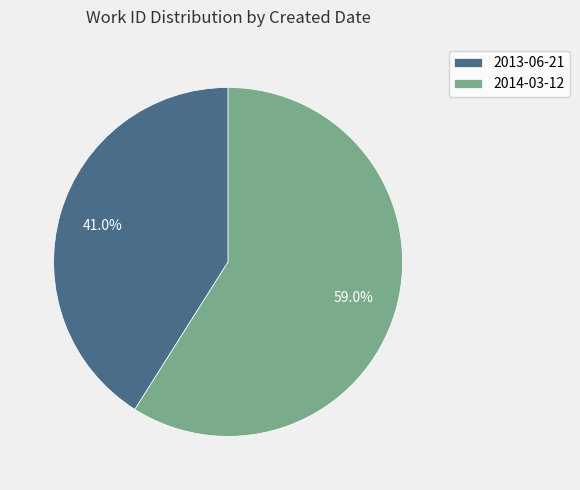

What percentage is the 2013-06-21 slice, to the nearest percent?

41%